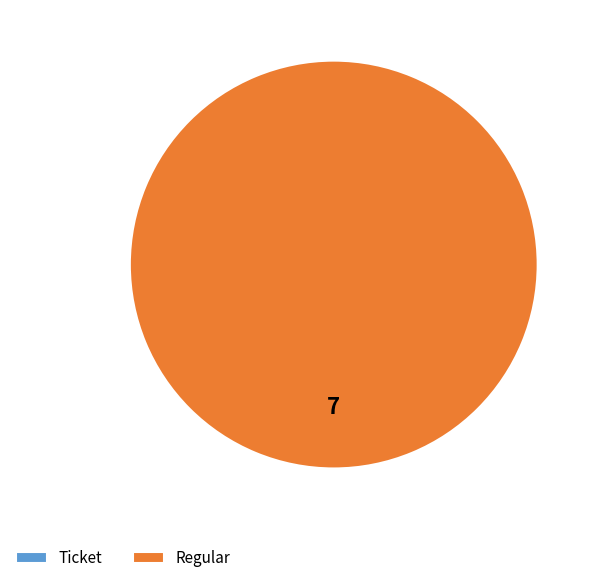

Which category accounts for the majority?

Regular